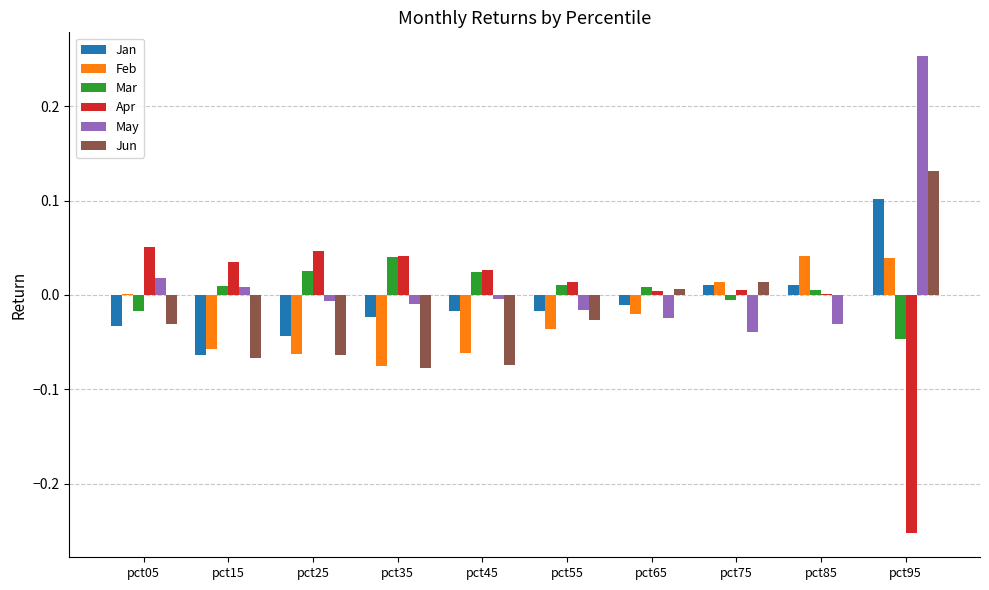

The Jan series shows -0.0 at pct15. True or false?

False